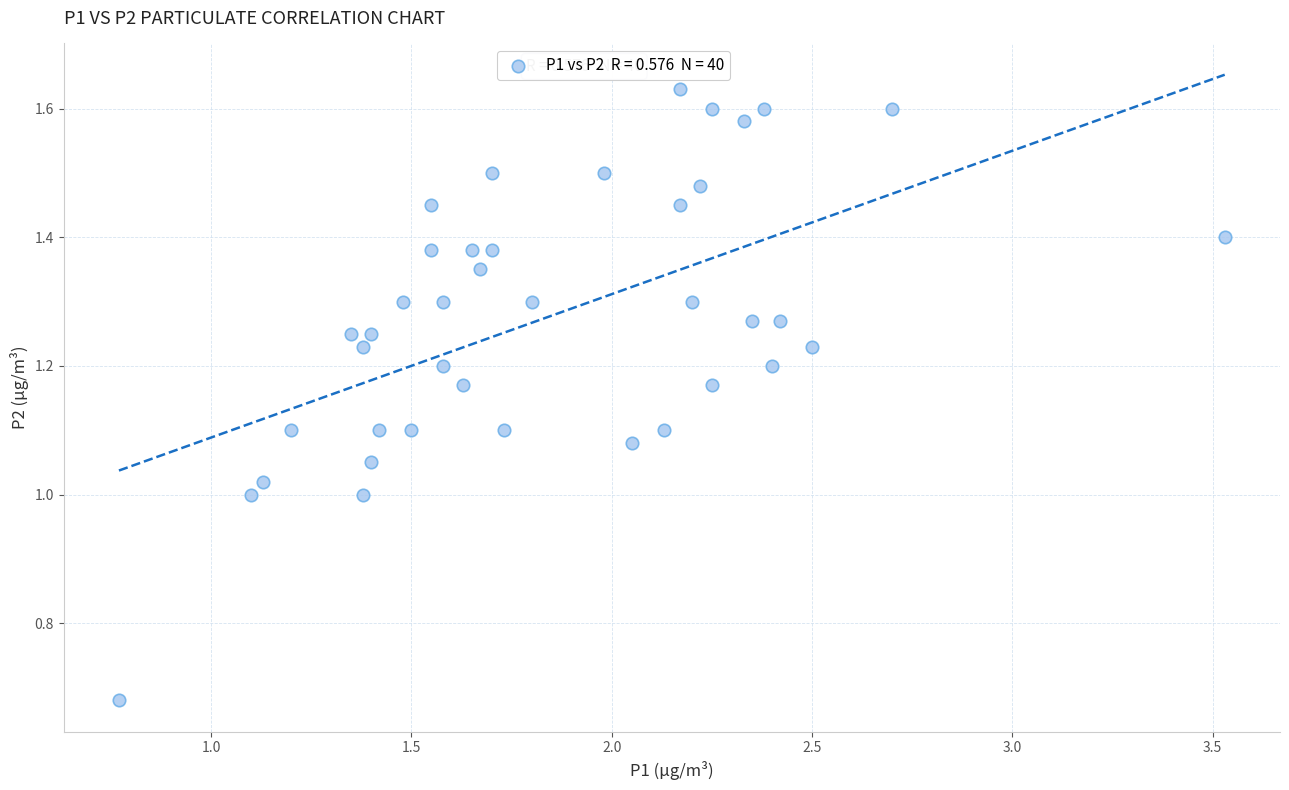

What is the range of X values (max minus min)?

2.8